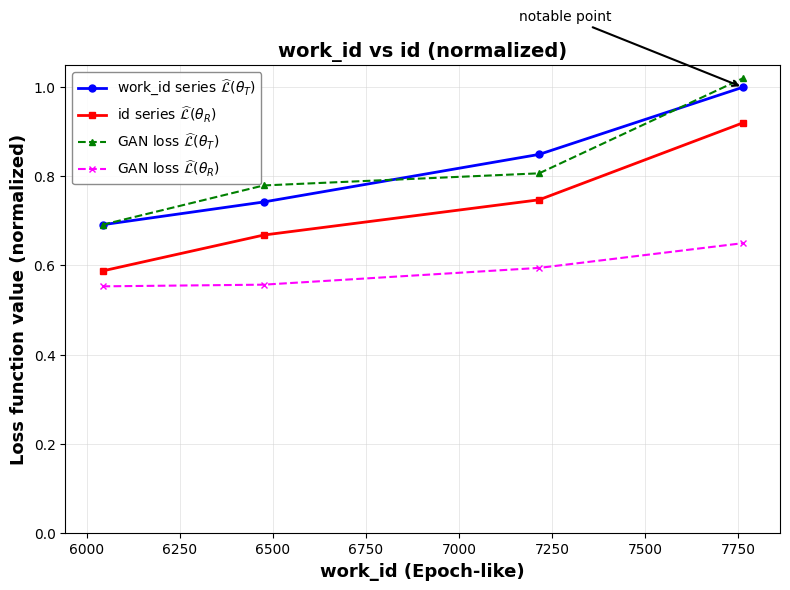

Which series has the largest range (max minus min)?

id series $\widehat{\mathcal{L}}(\theta_R)$